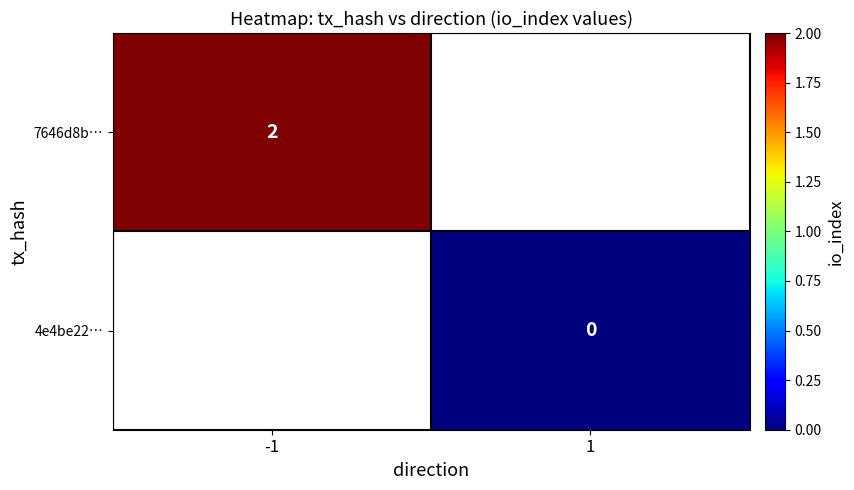

Is it true that 7646d8b… equals 2 at -1?

True